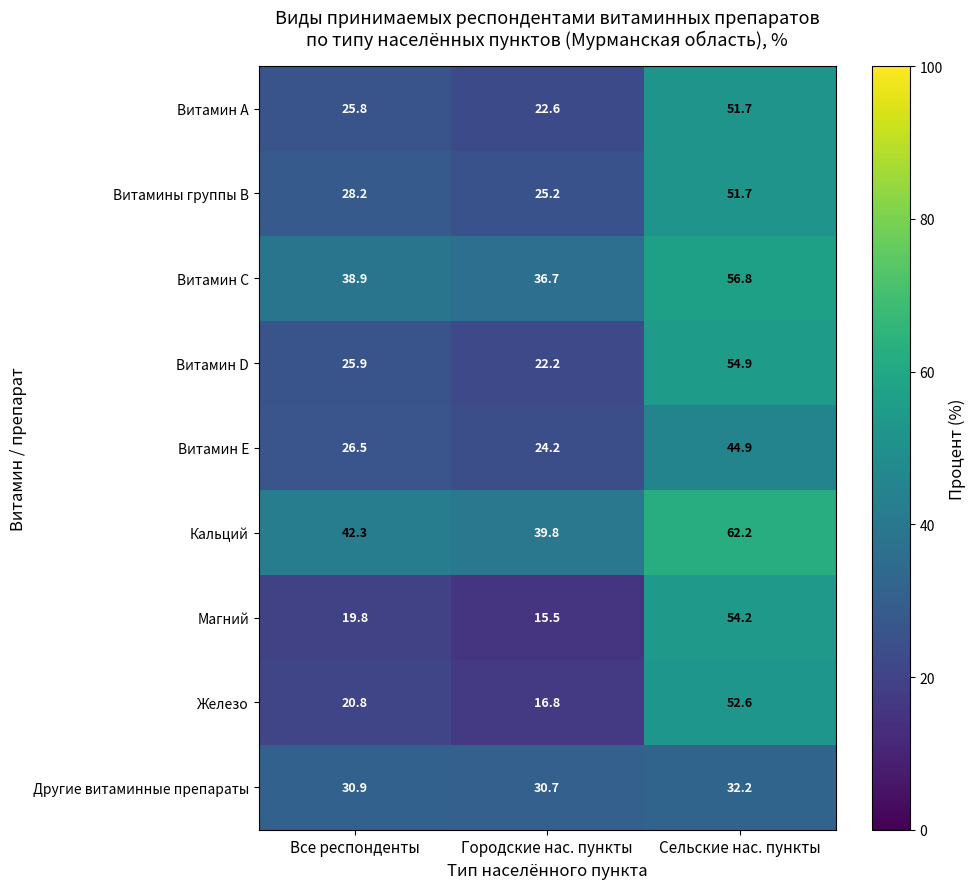

Which series has the largest total across all categories?

Кальций